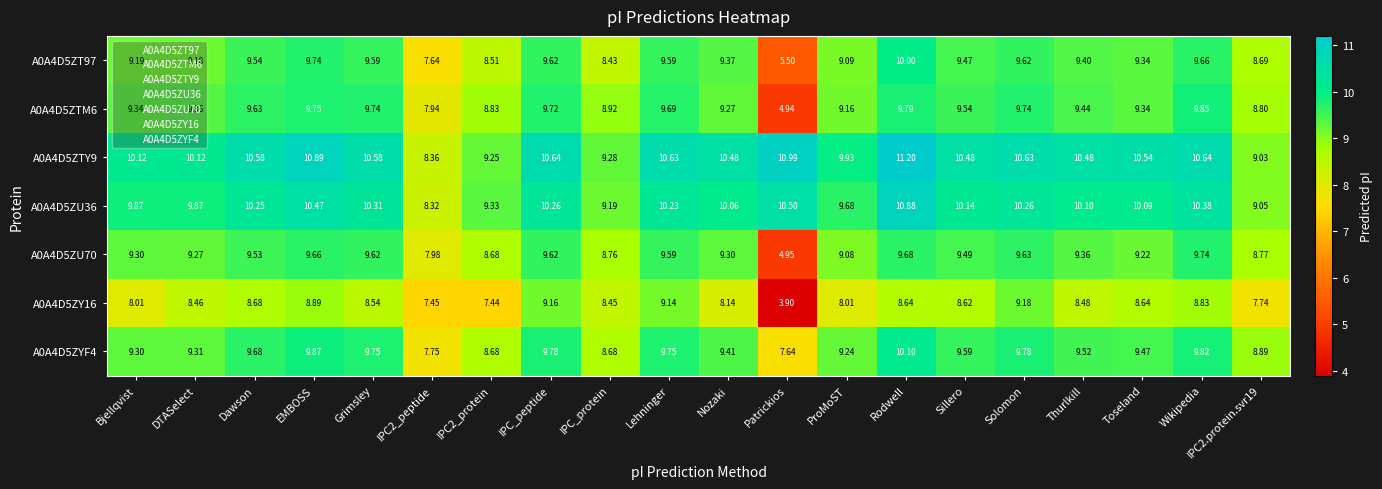

At which label does A0A4D5ZU70 reach its minimum?

Patrickios